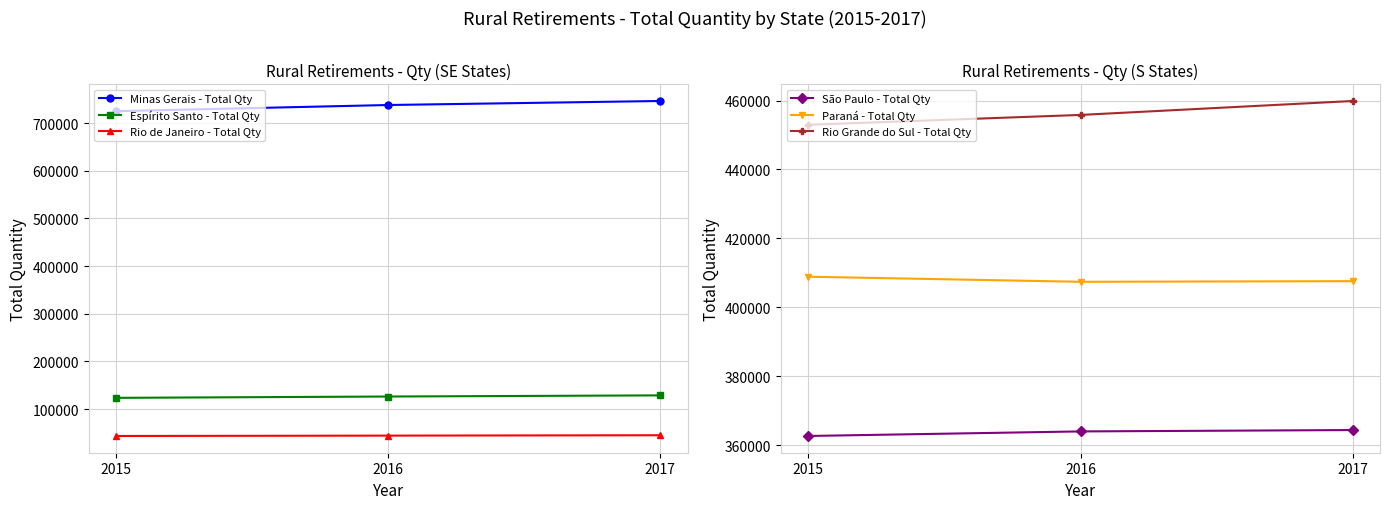

At which label is Paraná - Total Qty closest to 408163?

2017